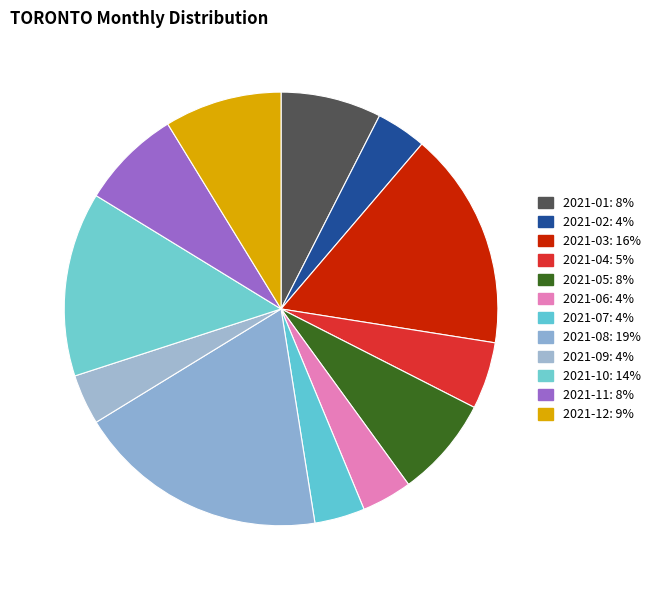

True or false: 2021-05 accounts for 8% of the total.

True